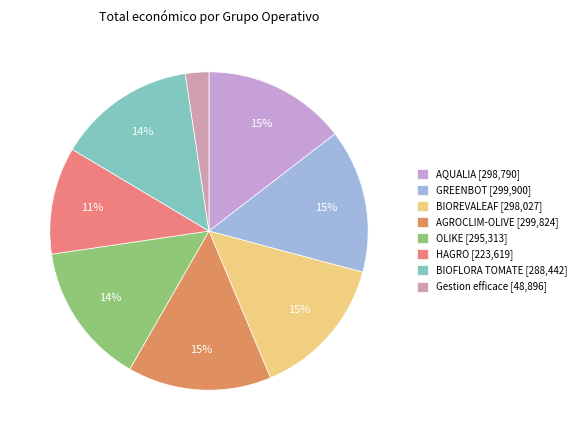

Combined, do Gestion efficace and OLIKE account for over 50%?

No